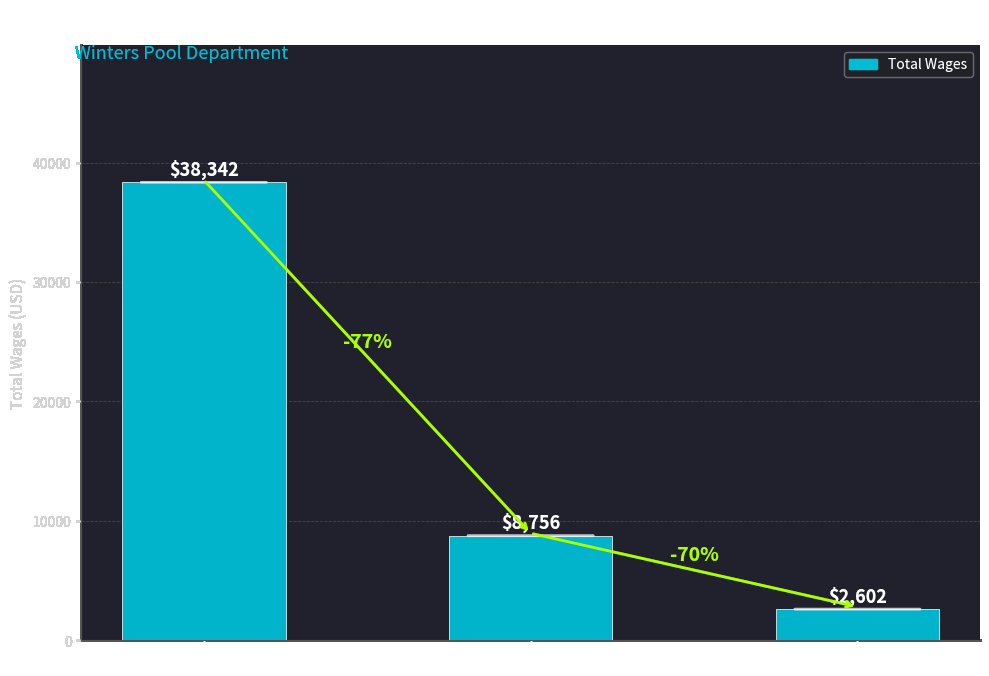

How many series are shown in this chart?

1